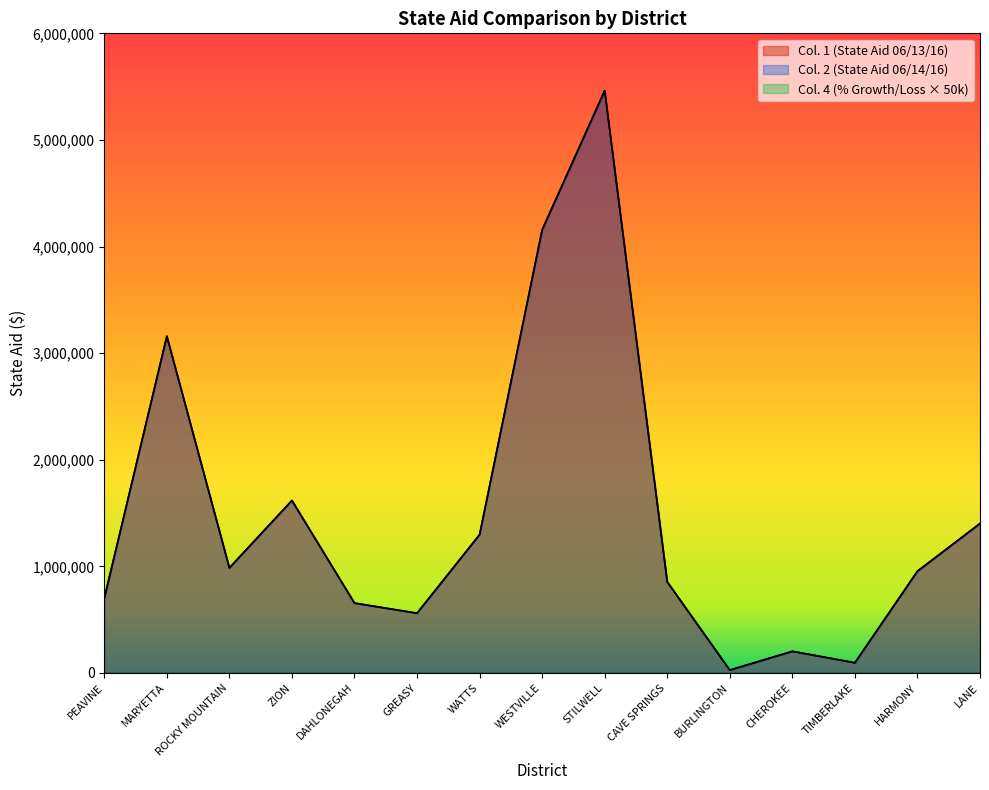

Which series has the largest total across all categories?

Col. 1 (State Aid 06/13/16)